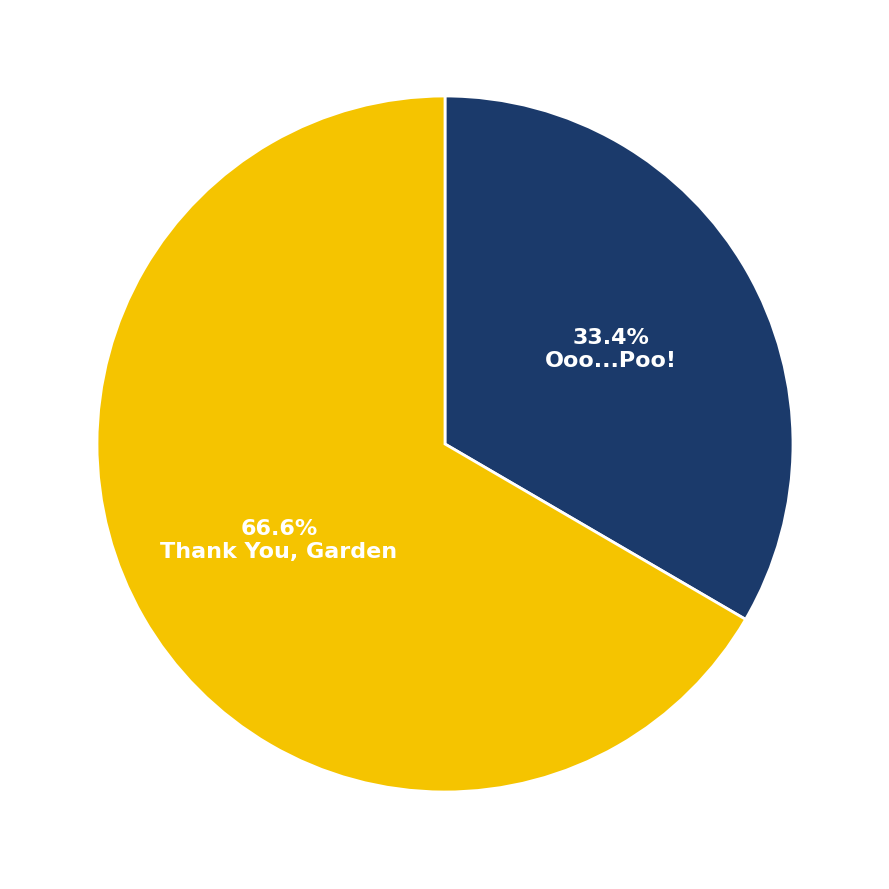

Approximately how many times larger is the value at Ooo...Poo! compared to Thank You, Garden?

0.5